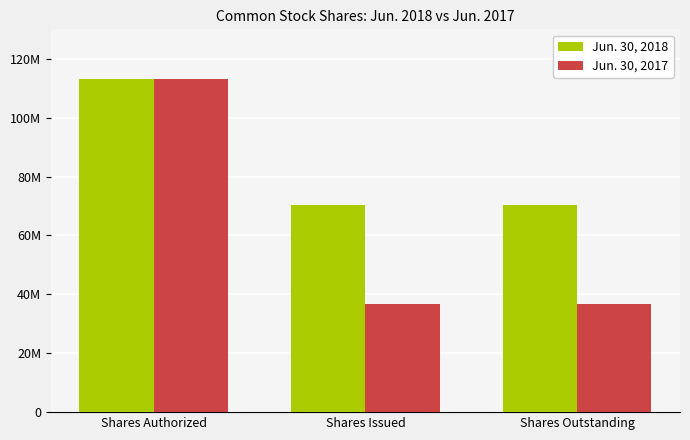

Does the chart contain any negative values?

No